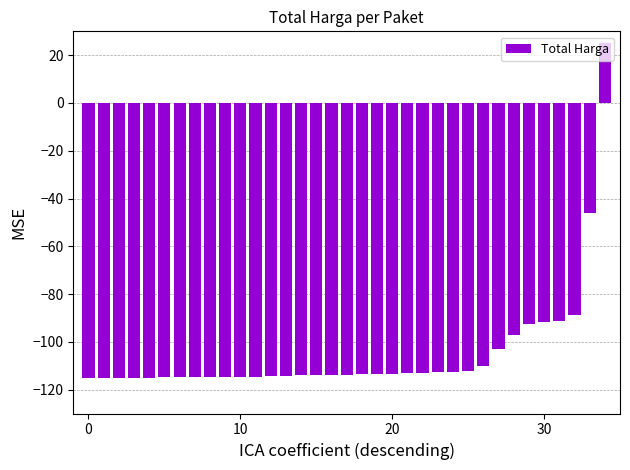

What is the maximum value shown in the chart?

25.0